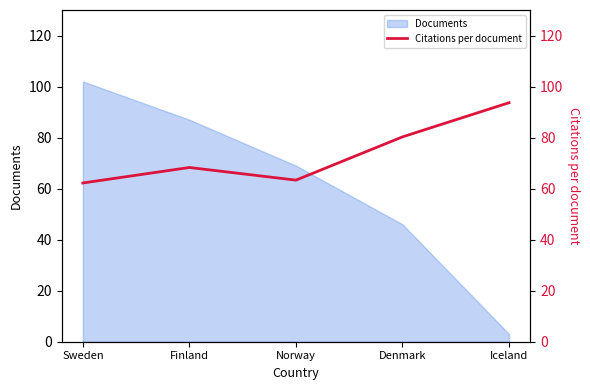

Rank the categories by Documents value from lowest to highest.

Iceland, Denmark, Norway, Finland, Sweden